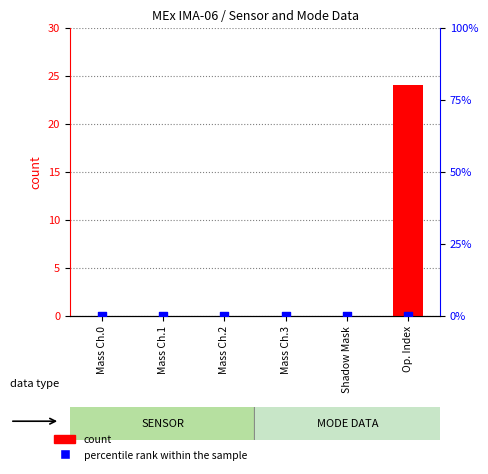

What are all the series names shown in the legend?

count, percentile rank within the sample